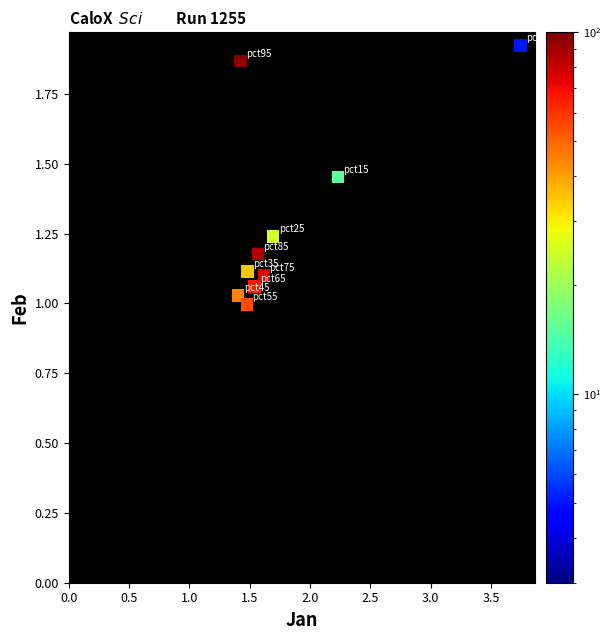

What is the range of X values (max minus min)?

2.3